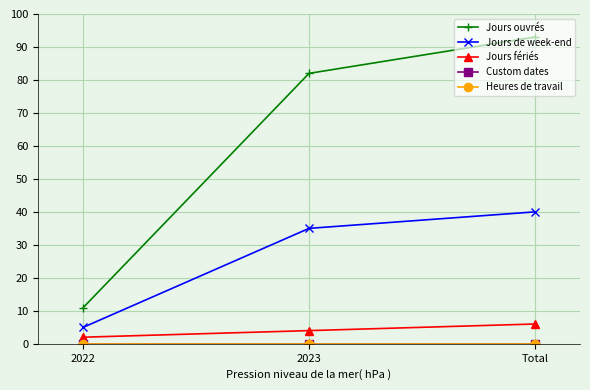

True or false: Jours de week-end has a value of 68 at Total.

False